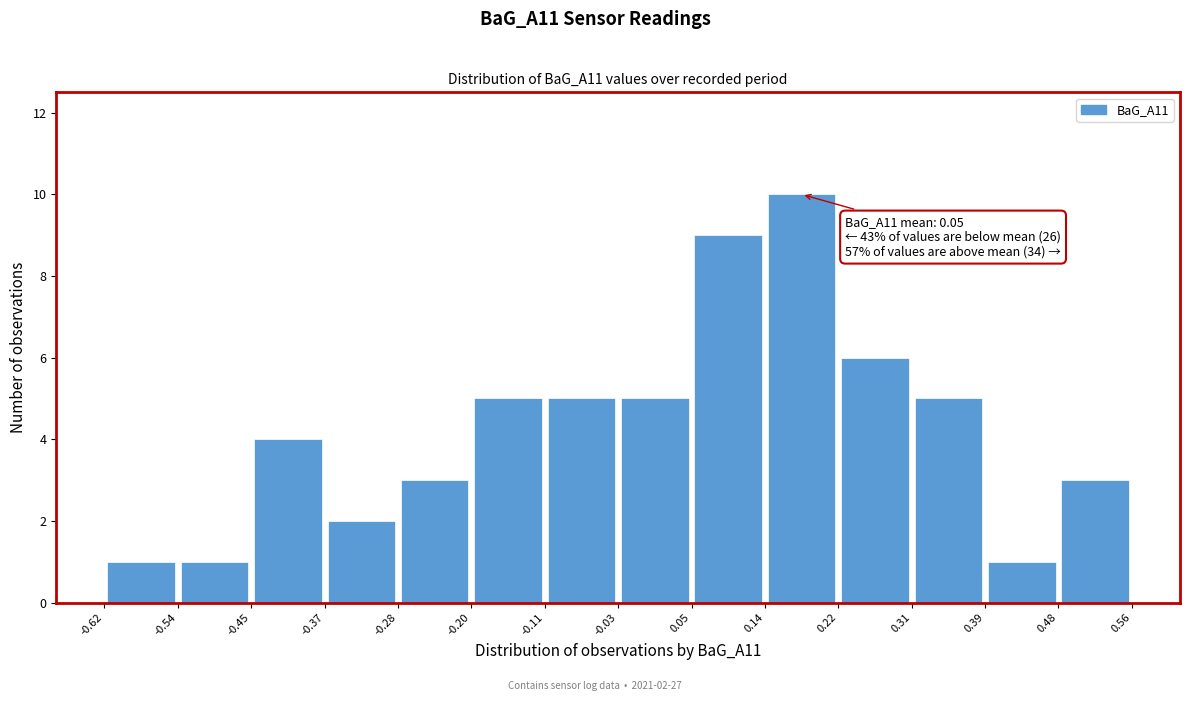

Which range on the x-axis has the tallest bar?

0.14 to 0.22